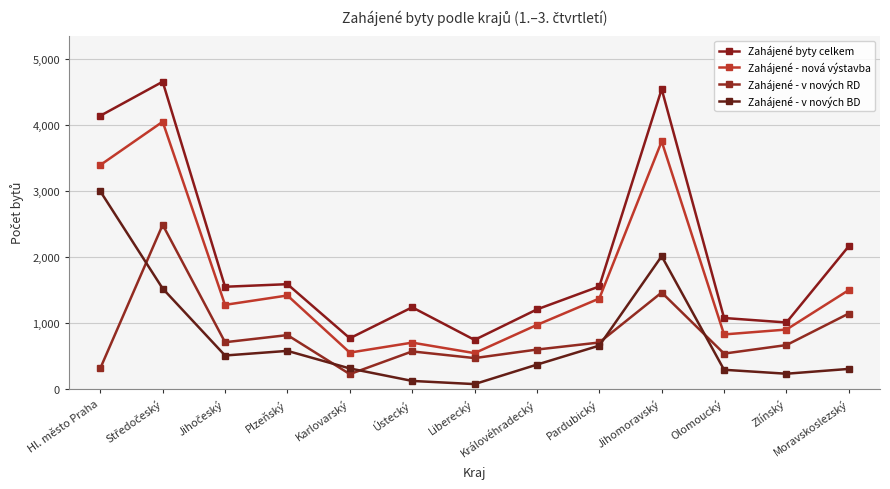

What is the value of the Zahájené byty celkem point at the 2nd from the left?

4652